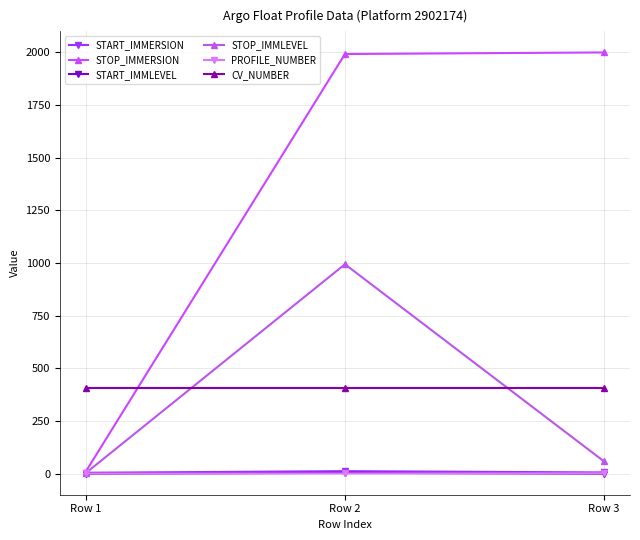

How many series are shown in this chart?

6